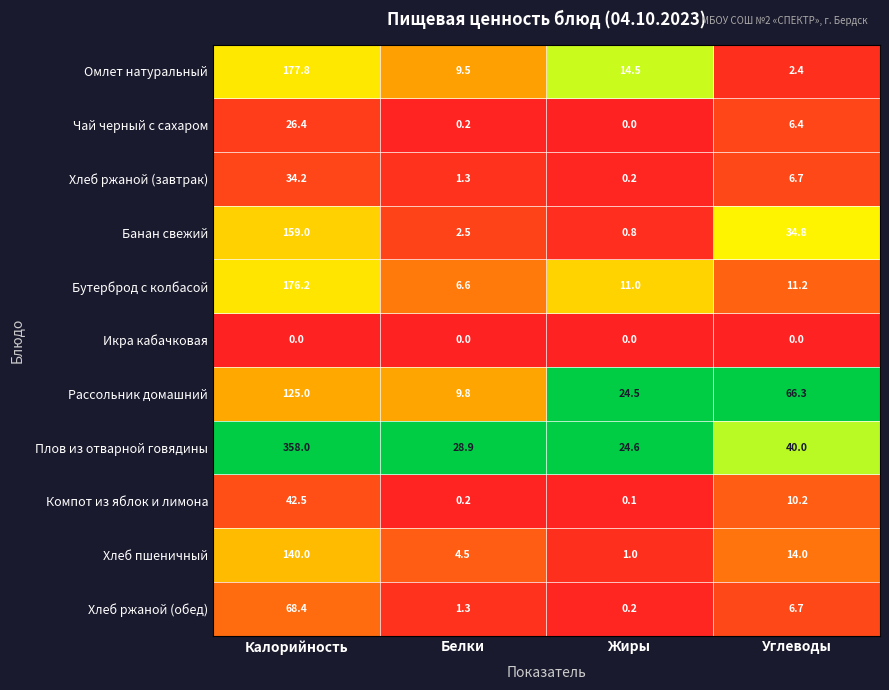

The value of Бутерброд с колбасой at Жиры is 11.0. True or false?

True